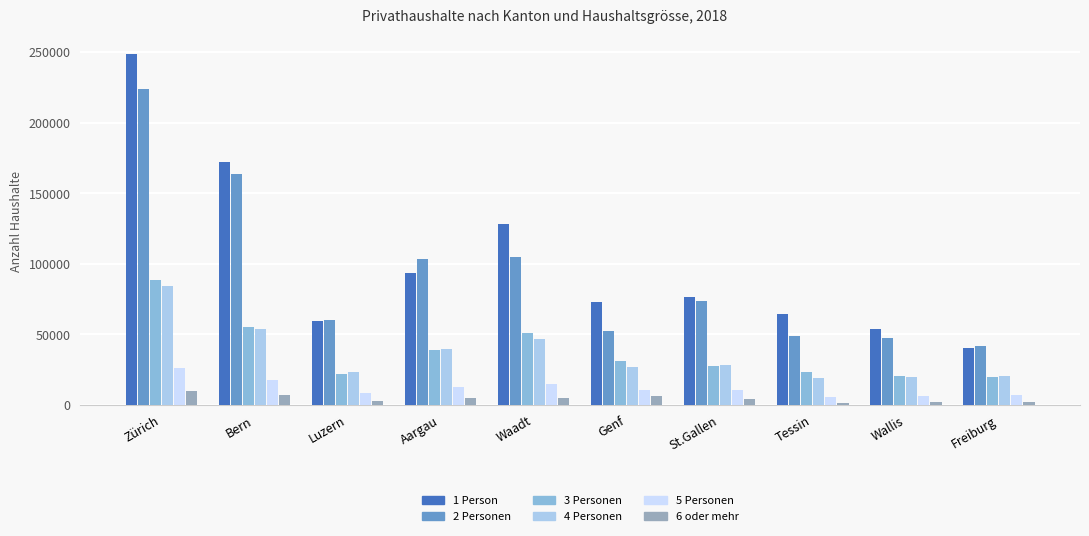

What position from the right is Zürich?

10